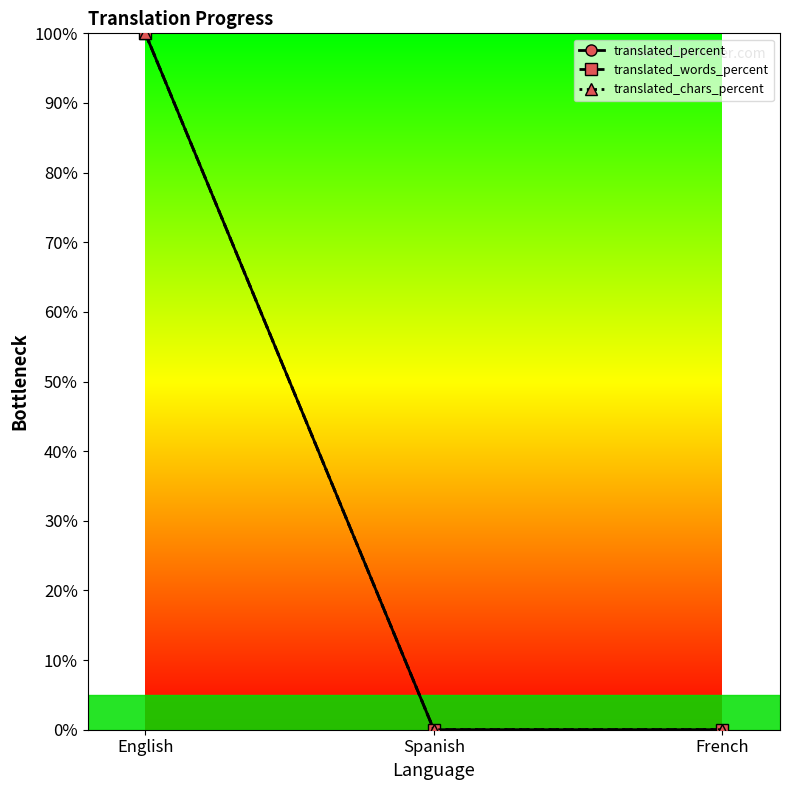

Which category has the highest value across all series?

English